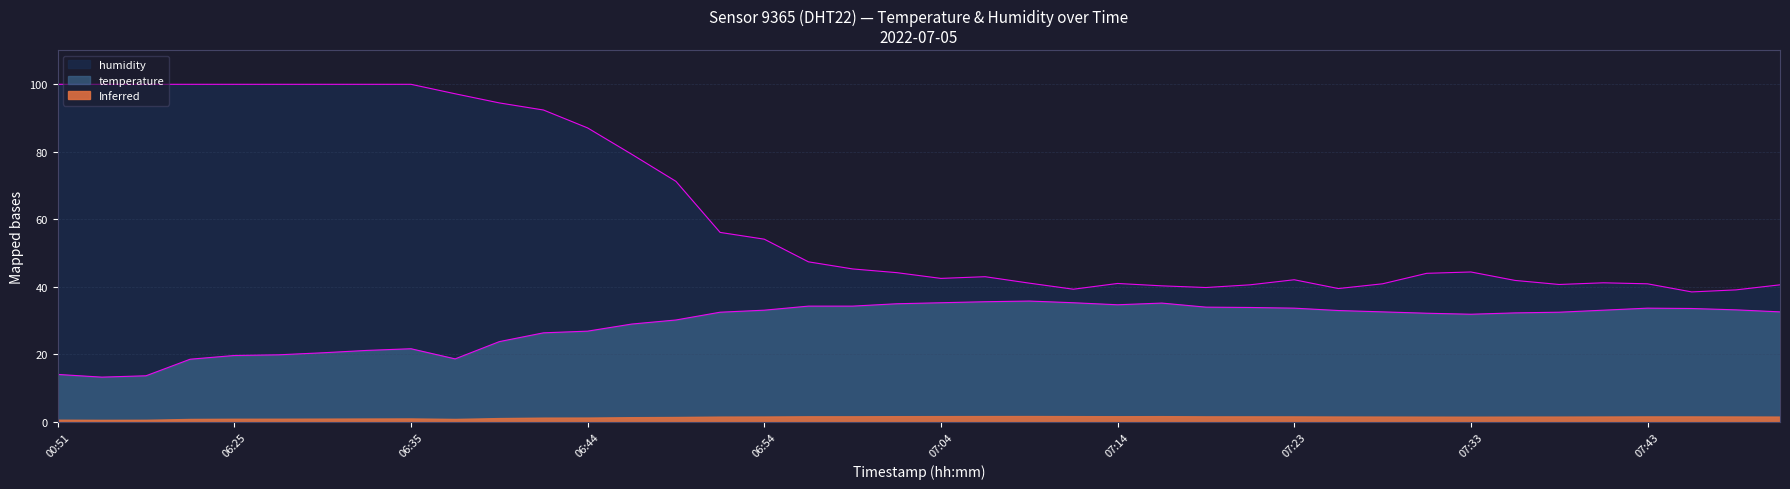

How many values in the humidity series exceed 44?

21